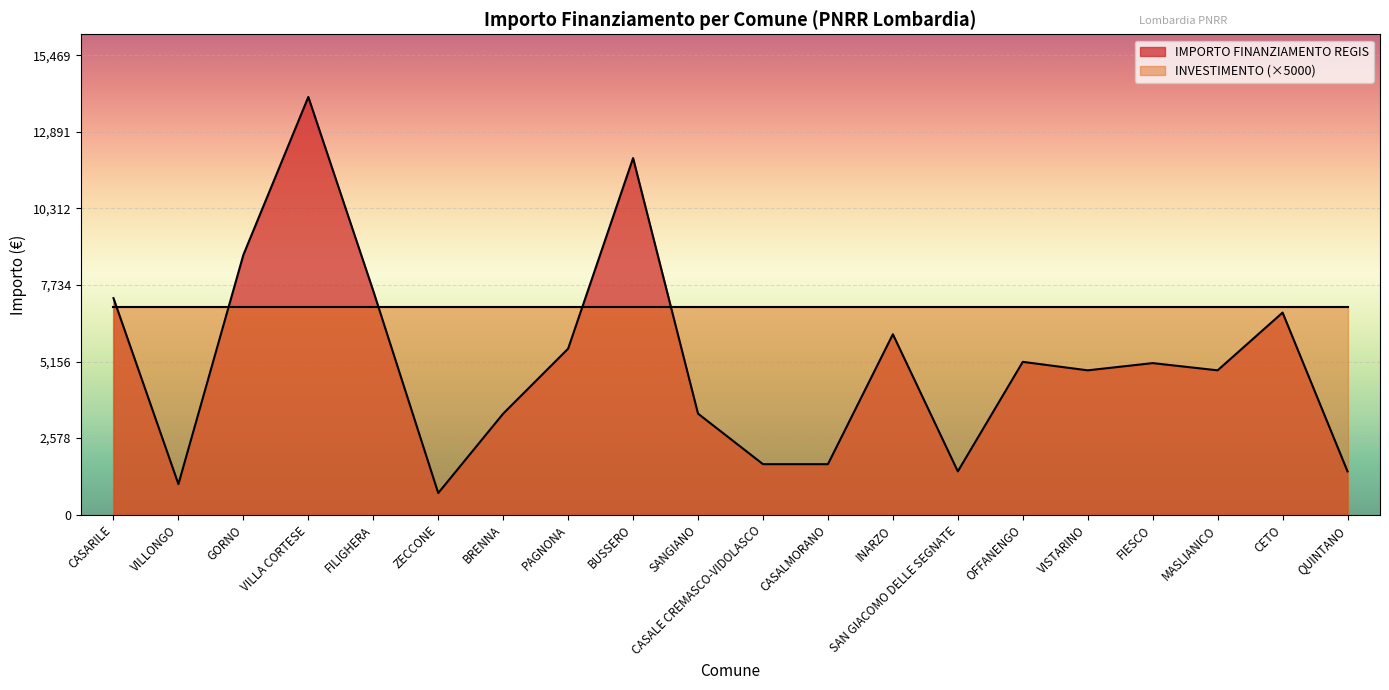

Count the number of data series in this chart.

2